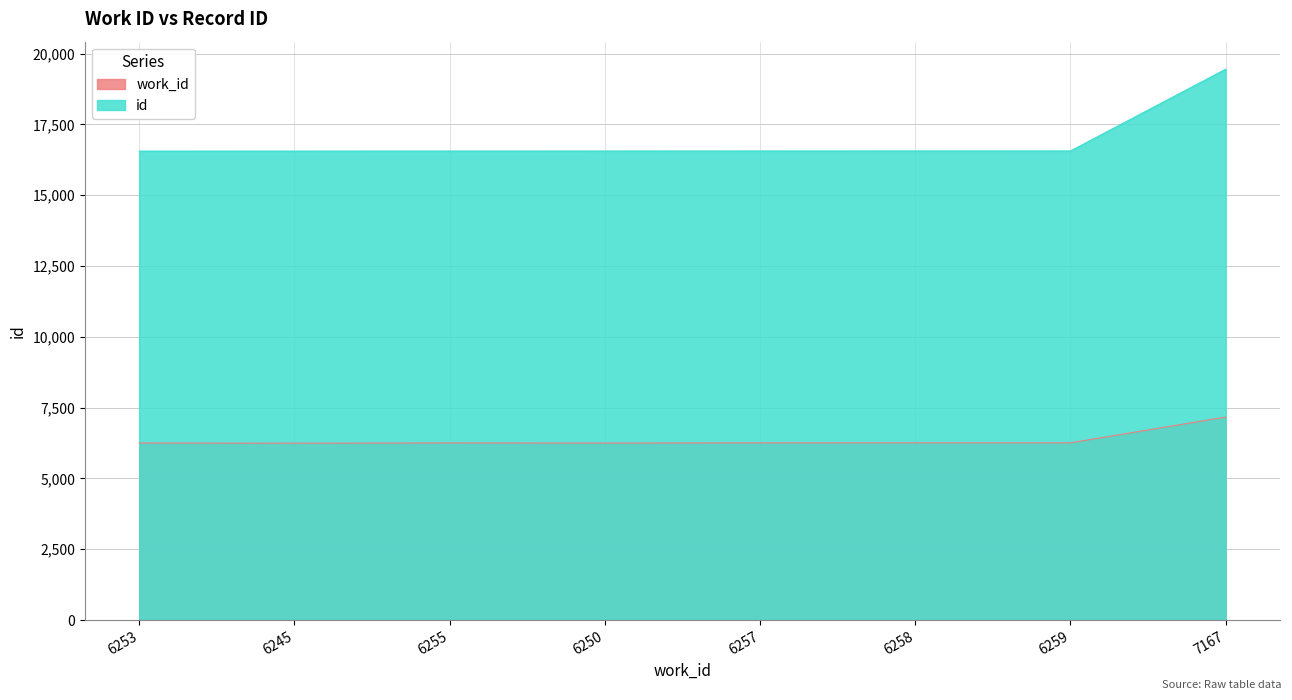

What is the difference between the id values at 6253 and 6259?

6